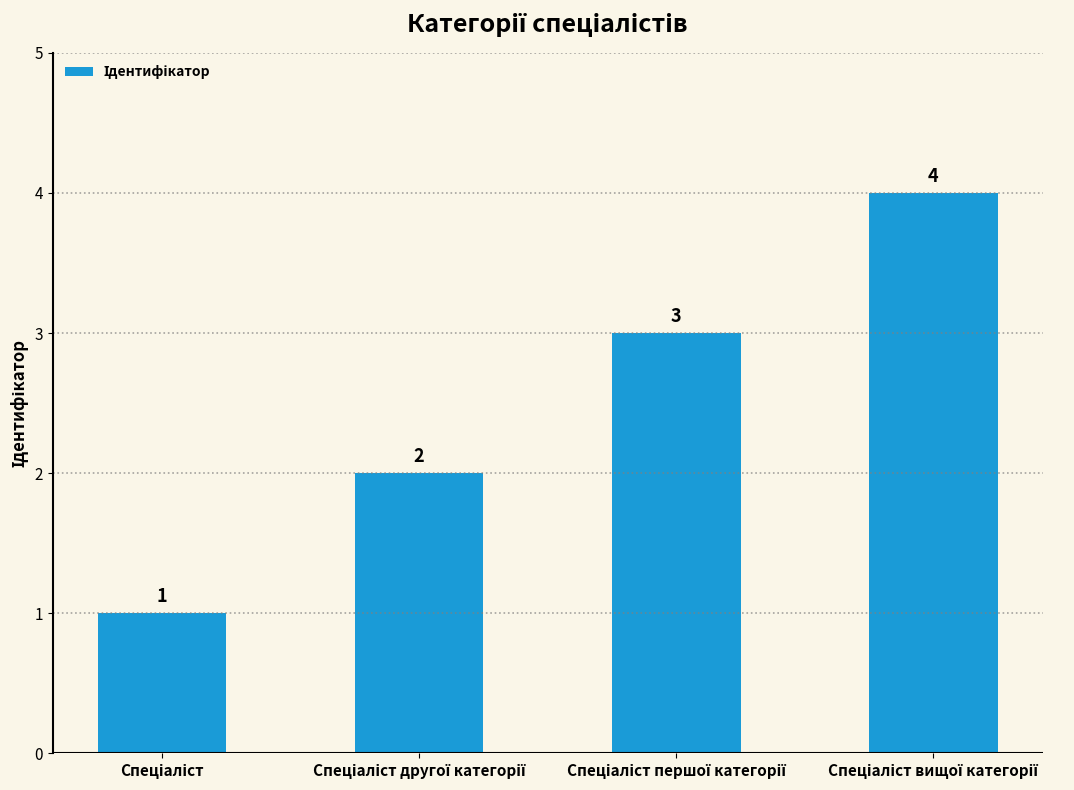

What is the sum of all values?

10